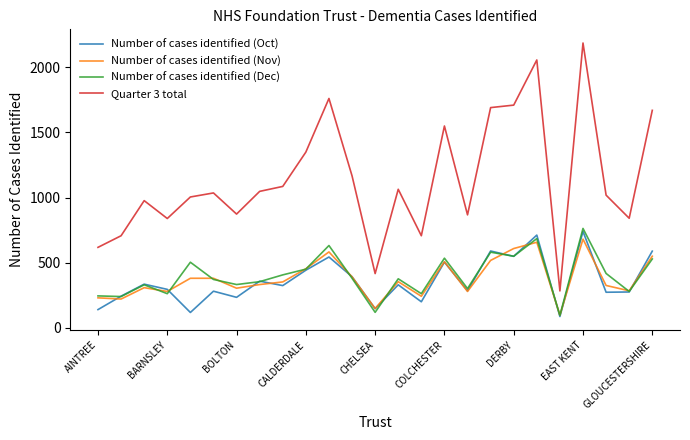

True or false: Number of cases identified (Oct) and Quarter 3 total cross at least once.

False